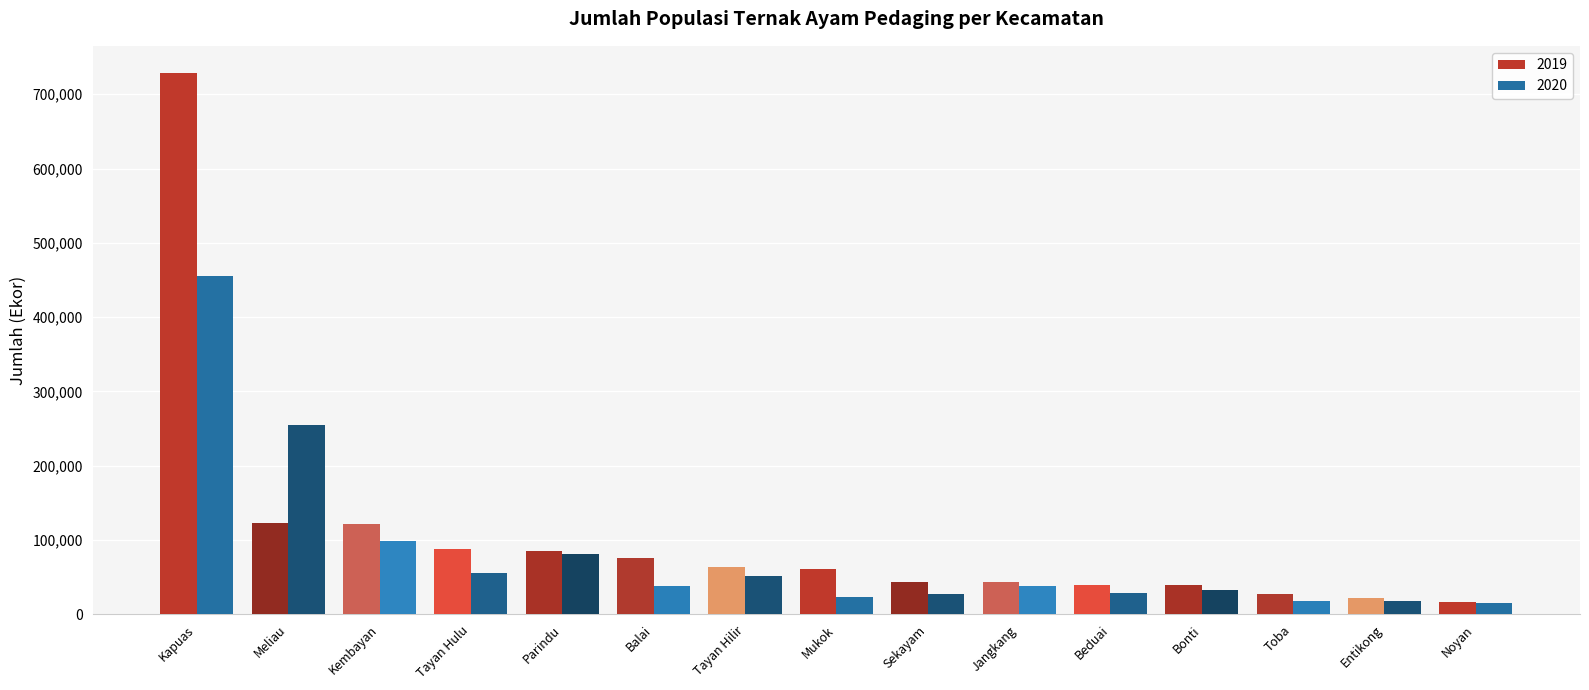

What is the spread (max minus min) of values at Tayan Hilir?

12157